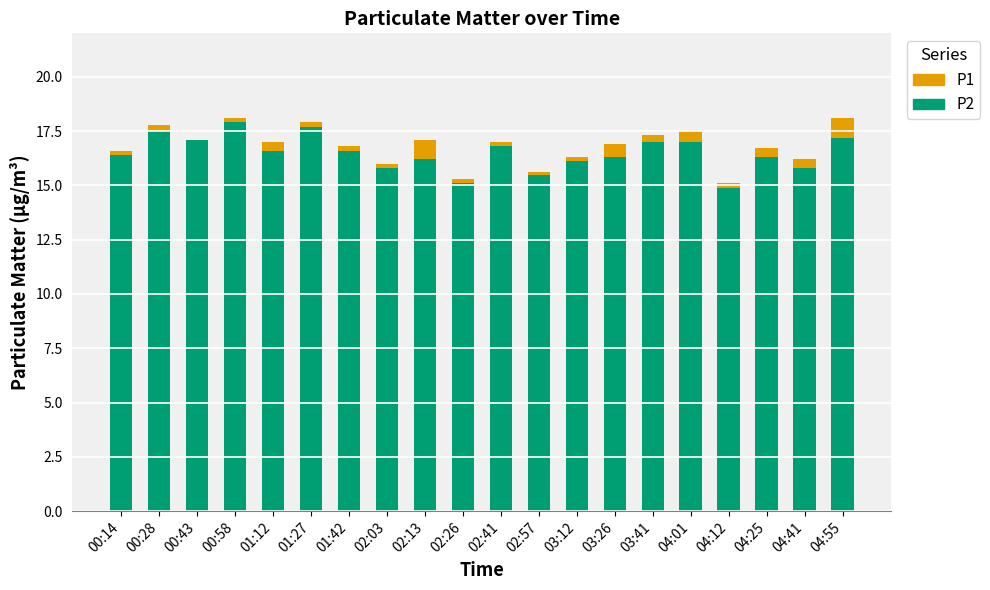

What is the sum of all P2 values?

329.8